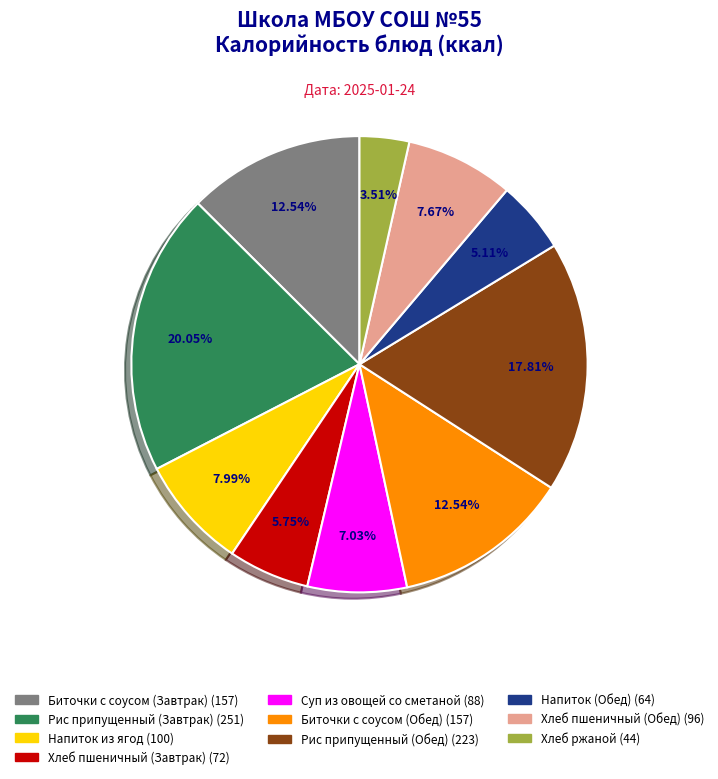

Which category has the smallest portion of the pie?

Хлеб ржаной